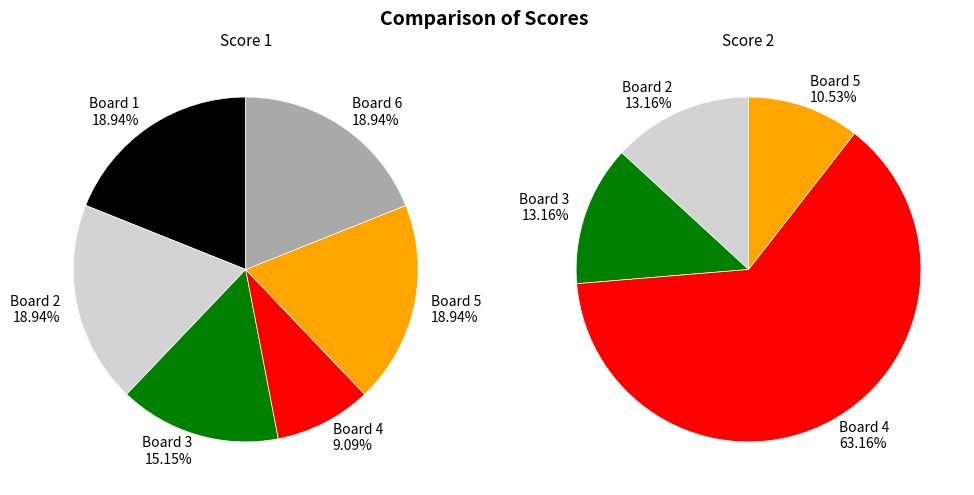

To the nearest percent, what portion does Board 5 represent?

11%